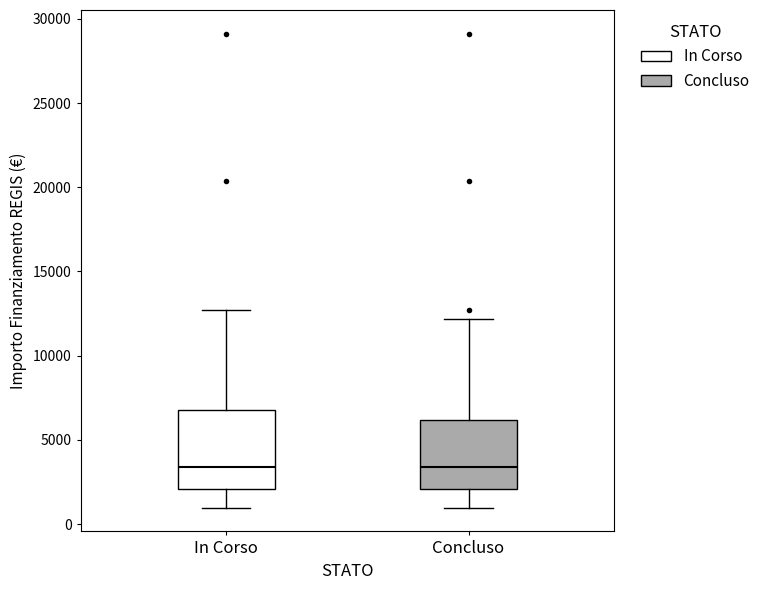

Comparing the boxes themselves (not the whiskers), which one is the tallest?

In Corso